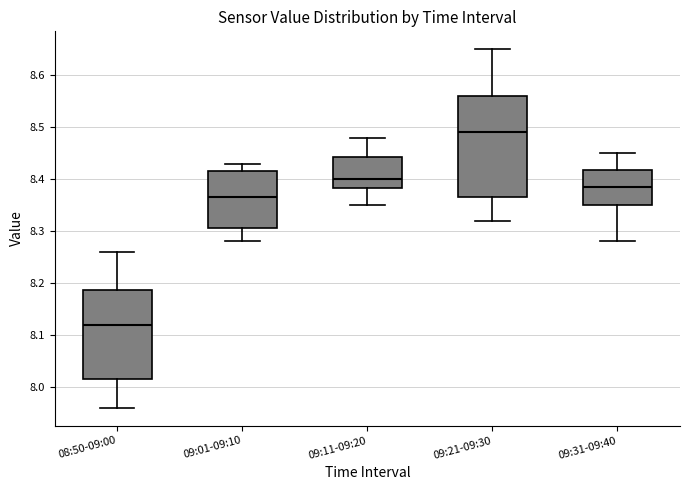

Which box is the tallest, from its lower edge to its upper edge?

09:21-09:30